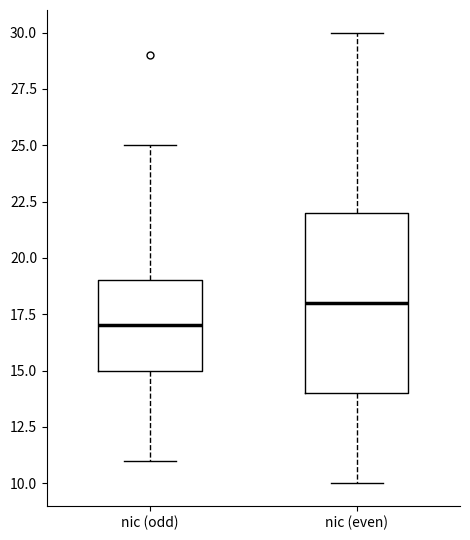

Reading left to right, read every box against the y-axis: the position of its median line, the range the box covers, and the ends of its whiskers. The values are not printed on the chart, so give them approximately, as read against the axis.

nic (odd): median 17, box 15 to 19, whiskers 11 to 25
nic (even): median 18, box 14 to 22, whiskers 10 to 30